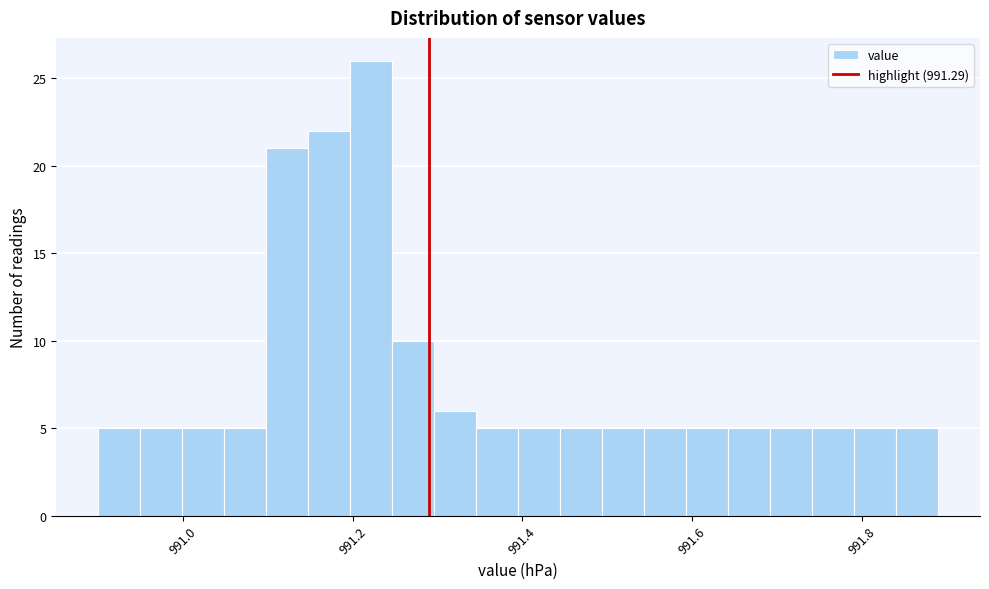

Around what value on the x-axis is the tallest bar? Give the approximate position of its centre, as read against the axis.

991.22